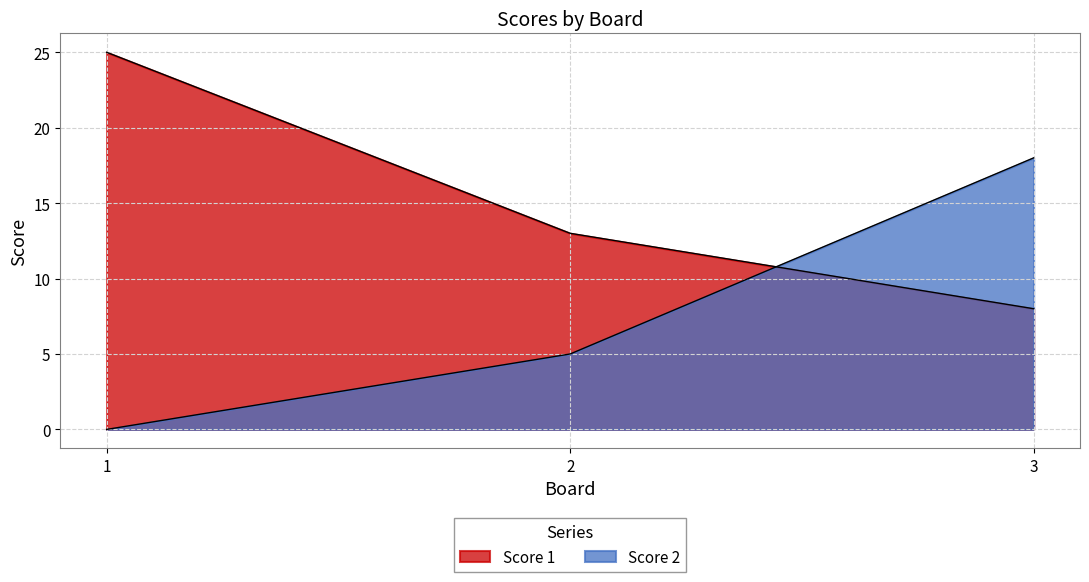

What is the sum of all Score 1 values?

46